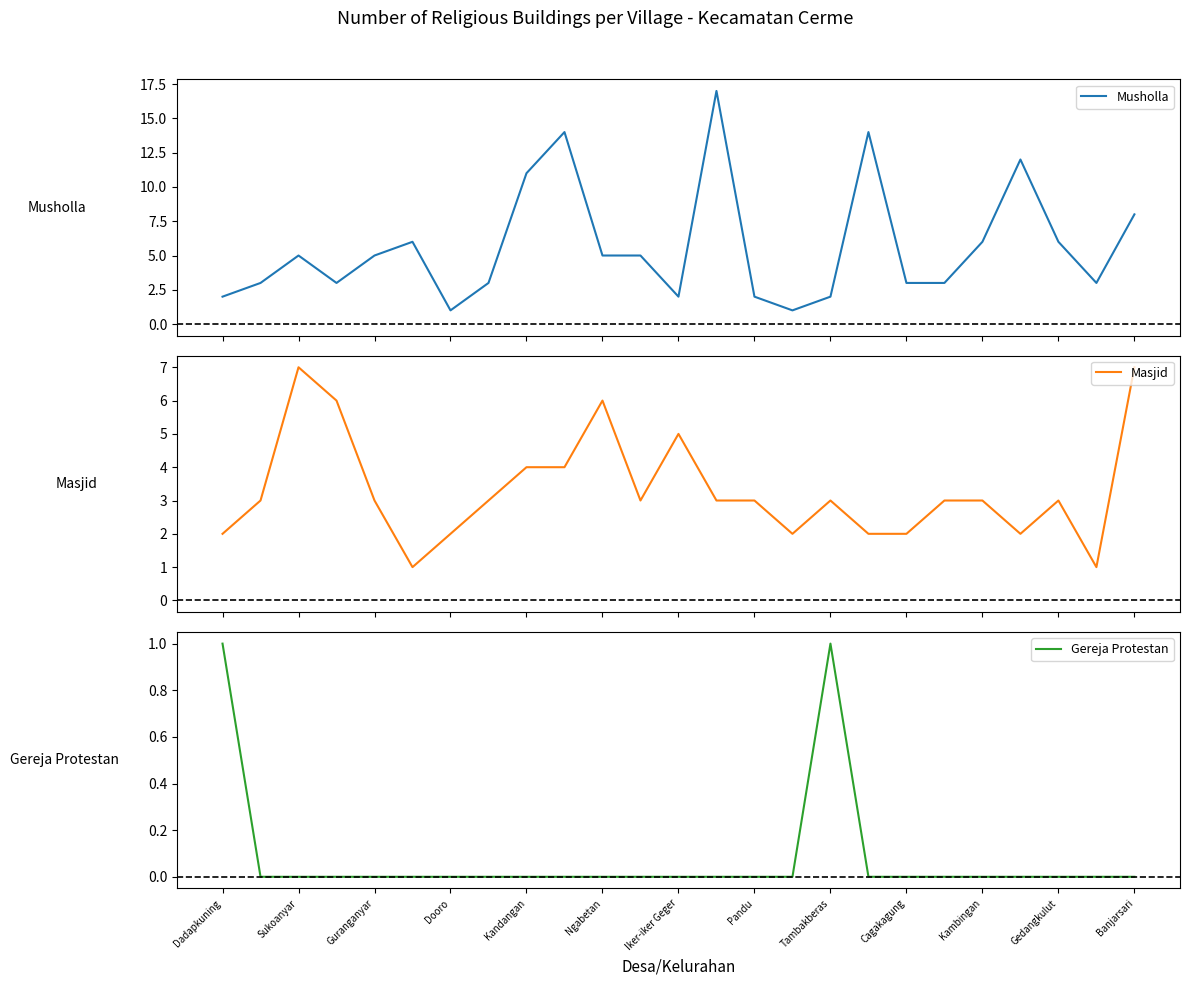

Is it true that Gereja Protestan equals 0 at Sukoanyar?

True